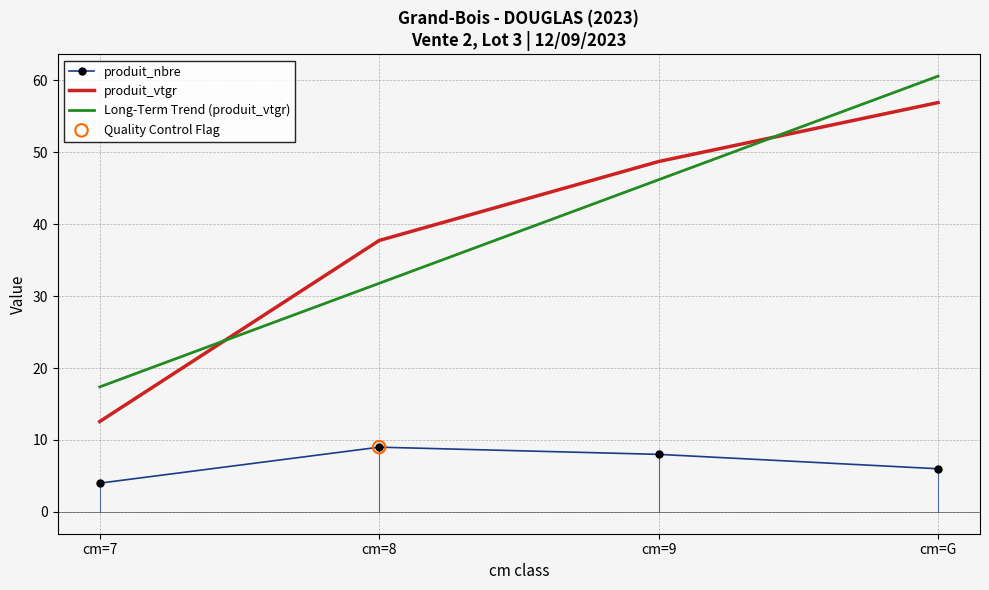

What is the total value across all series at cm=8?

46.7